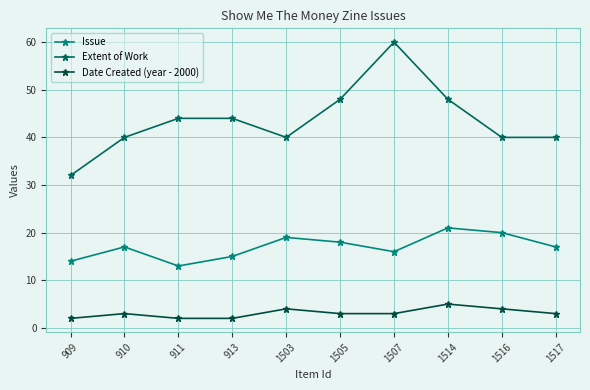

What is the difference between the maximum and second lowest values in the Issue series?

7